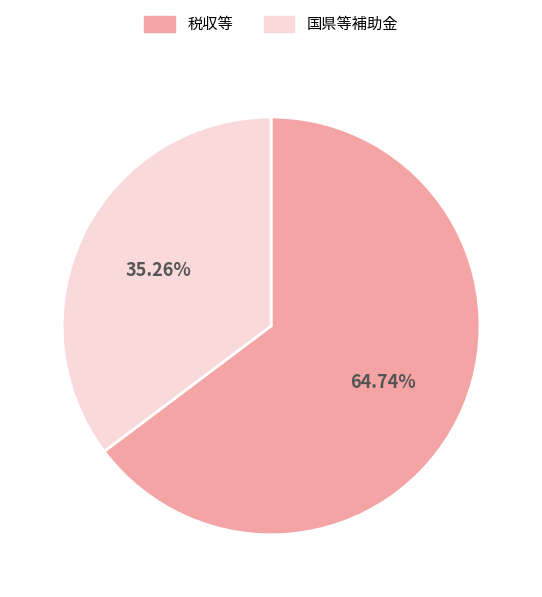

Which has a higher value, 税収等 or 国県等補助金?

税収等